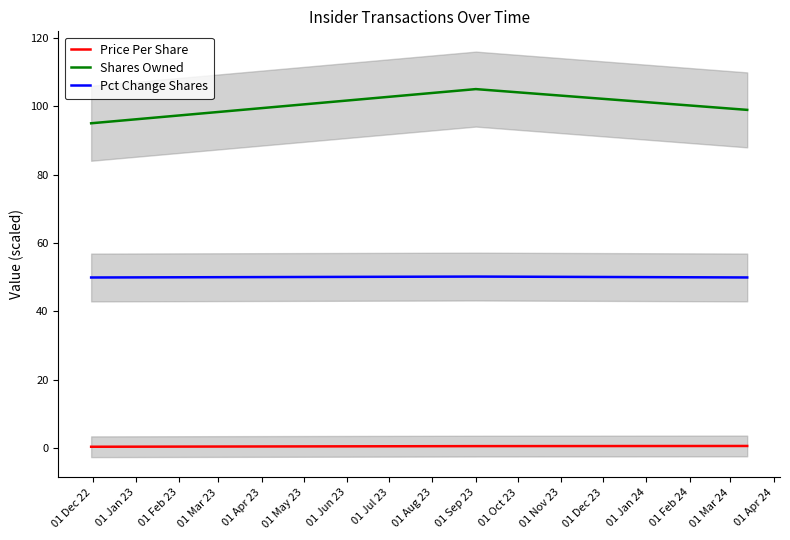

What is the highest value of the Shares Owned series?

105.0